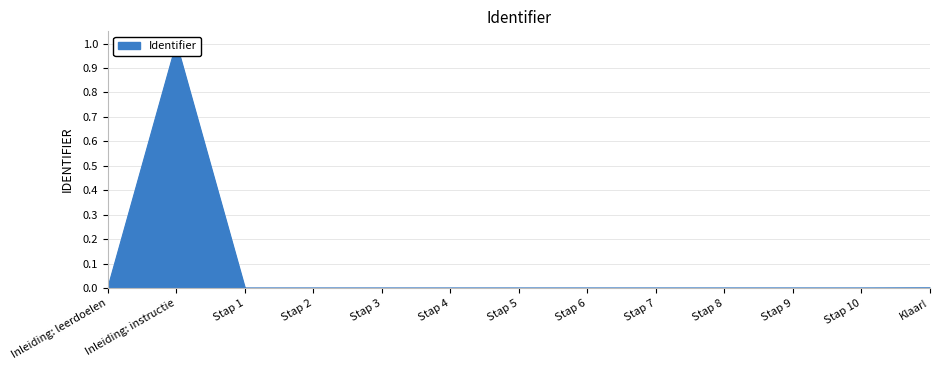

List the labels in order of value, largest first.

Inleiding: instructie, Klaar!, Stap 10, Stap 9, Stap 8, Stap 7, Stap 6, Stap 5, Stap 4, Stap 3, Stap 2, Stap 1, Inleiding: leerdoelen